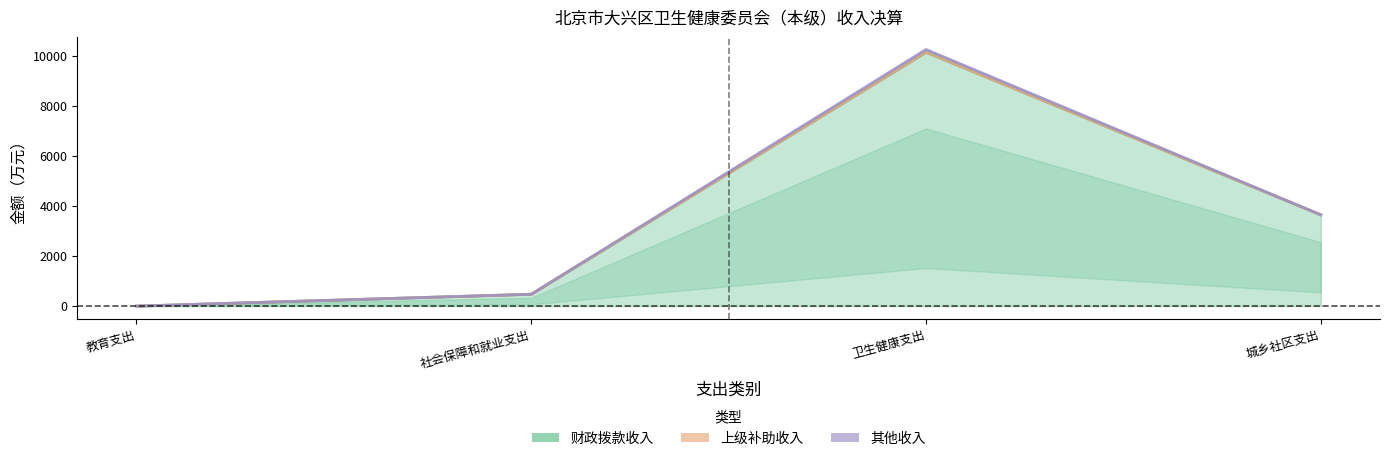

What is the label of the 1st point from the right?

城乡社区支出